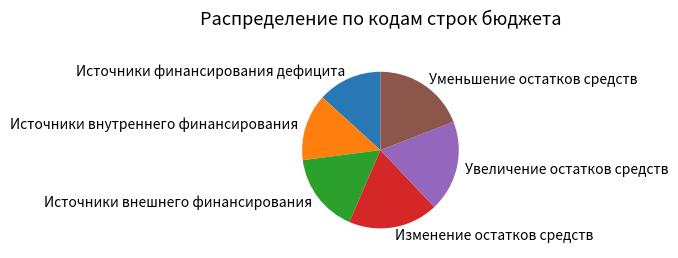

The Источники внешнего финансирования slice represents 16% of the pie. True or false?

True